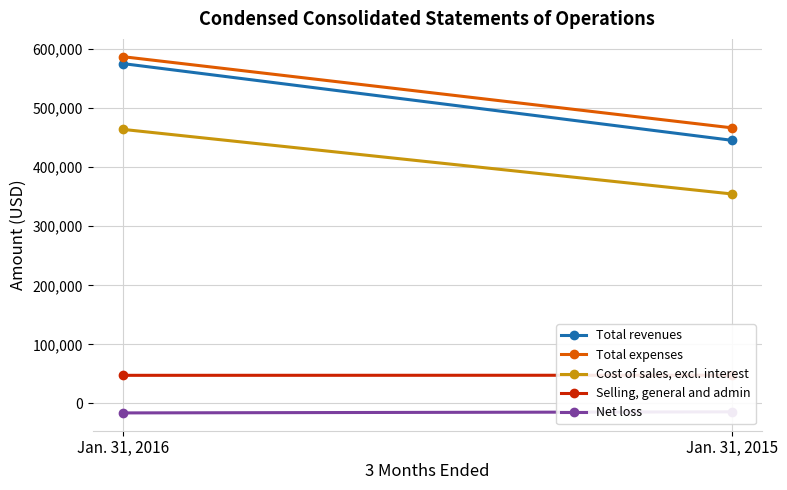

What is the difference between the highest and lowest values at Jan. 31, 2016?

603492